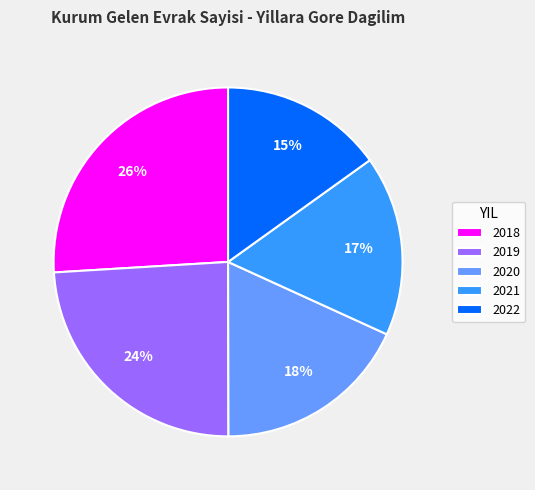

True or false: 2018 accounts for 12% of the total.

False